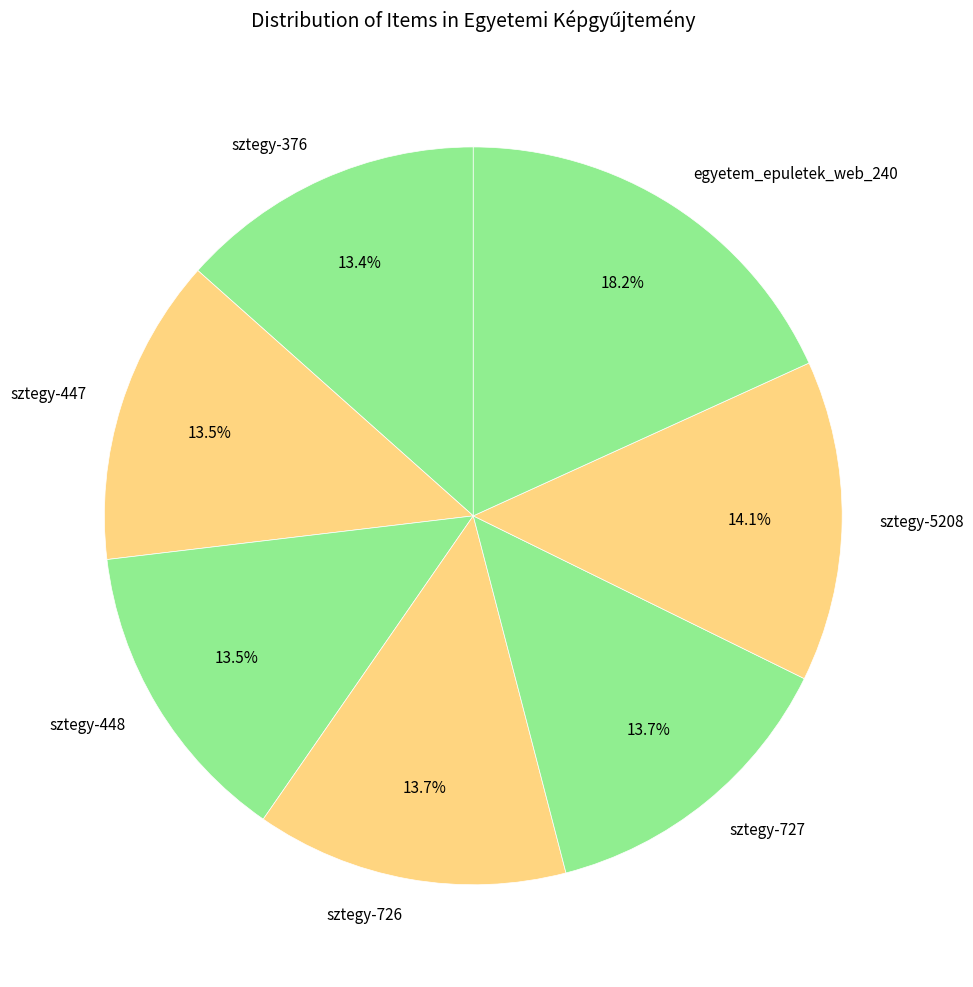

Which has a higher value, sztegy-447 or egyetem_epuletek_web_240?

egyetem_epuletek_web_240